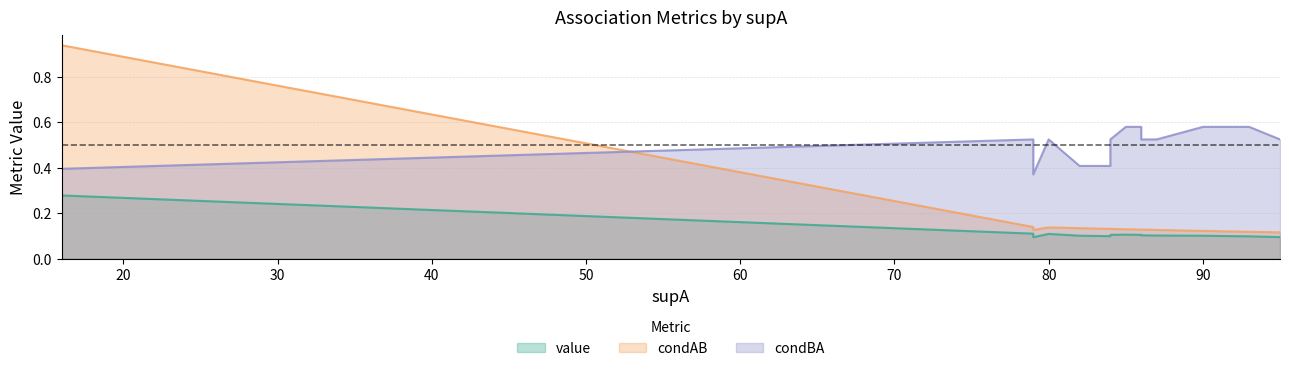

Where is the first local maximum for condAB?

80